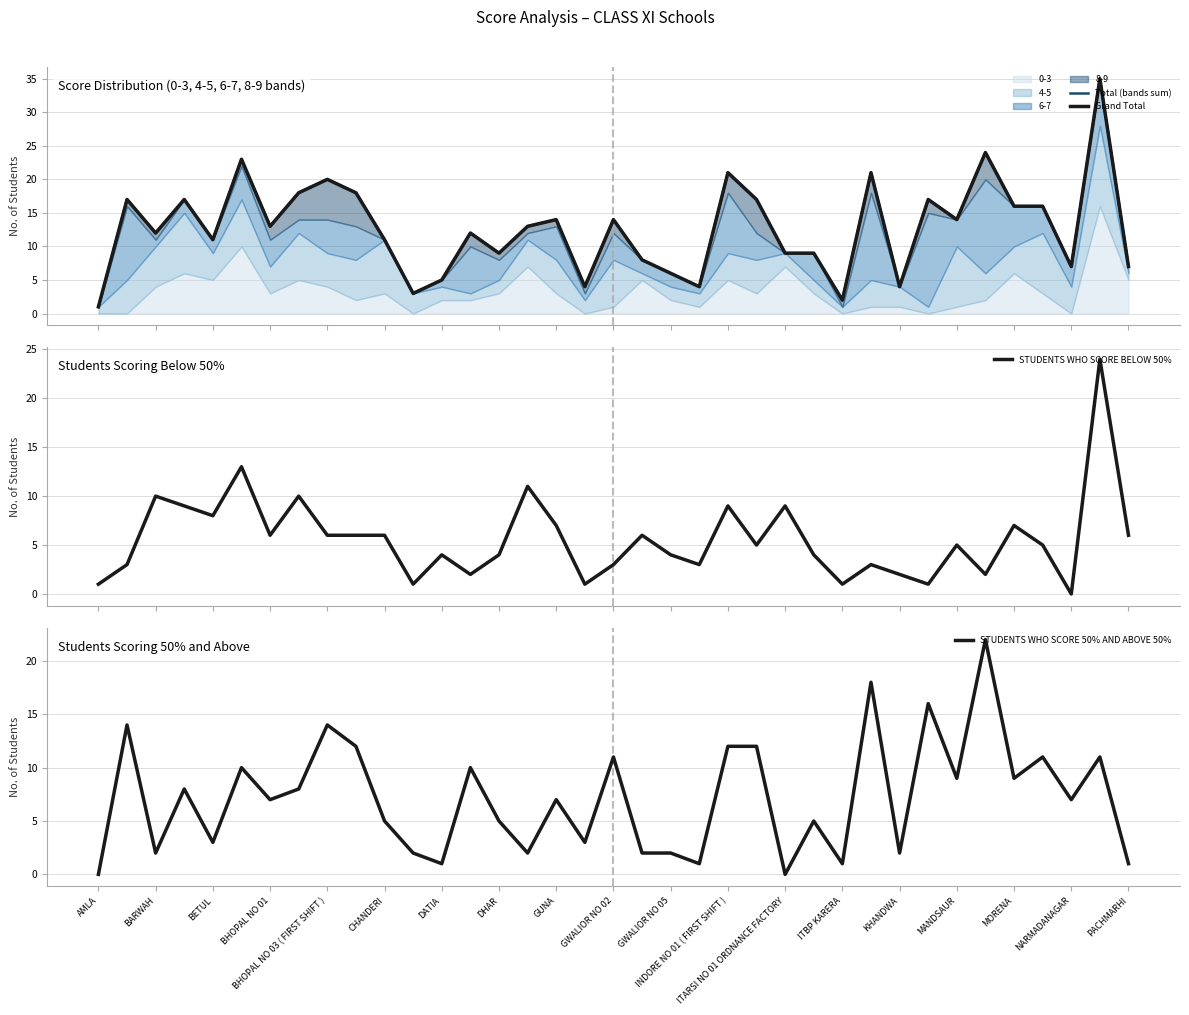

What is the maximum value for STUDENTS WHO SCORE BELOW 50%?

24